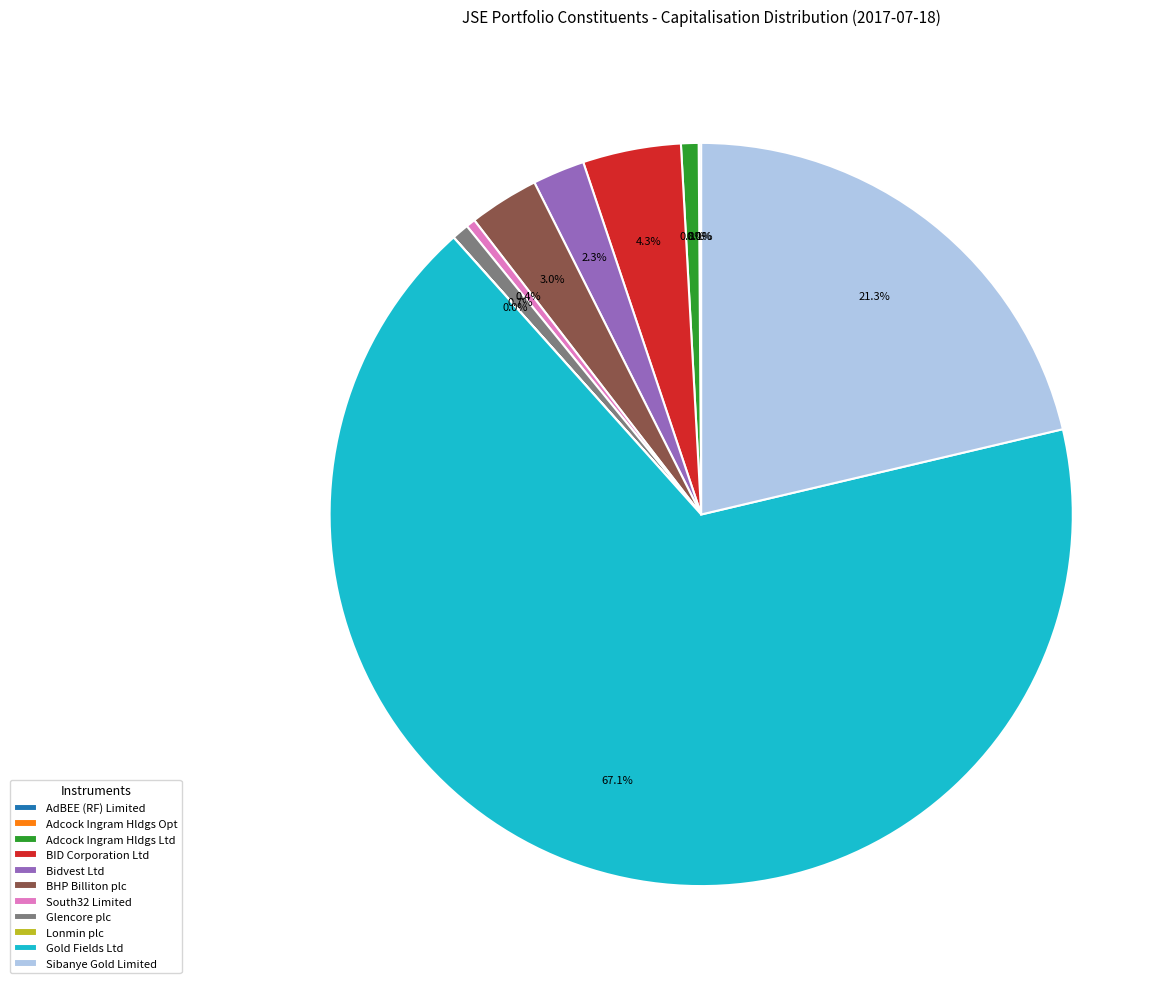

To the nearest percent, what is the average slice percentage?

9%